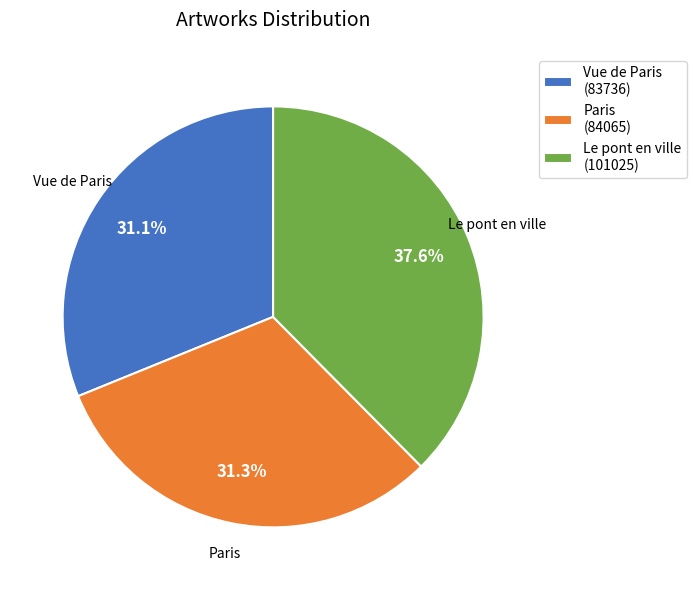

What percentage is NOT represented by Paris?

68.7%